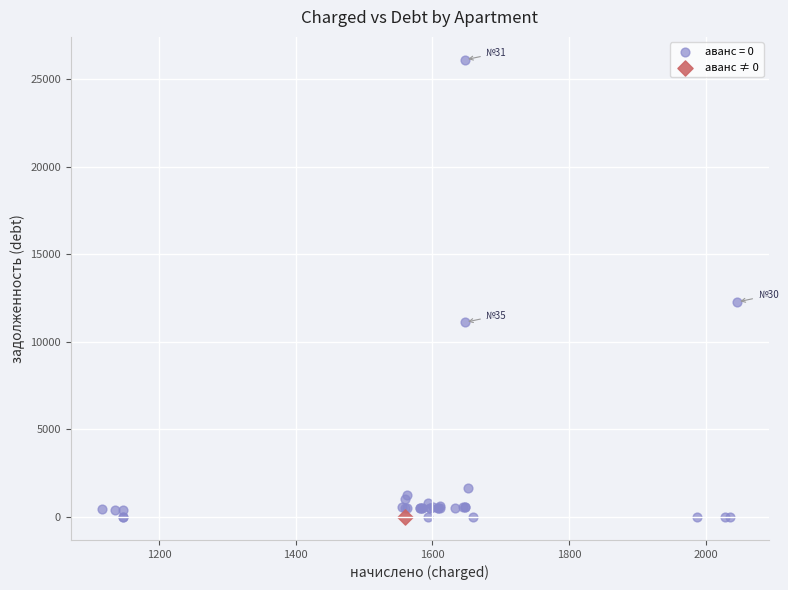

What are all the series names shown in the legend?

аванс = 0, аванс ≠ 0